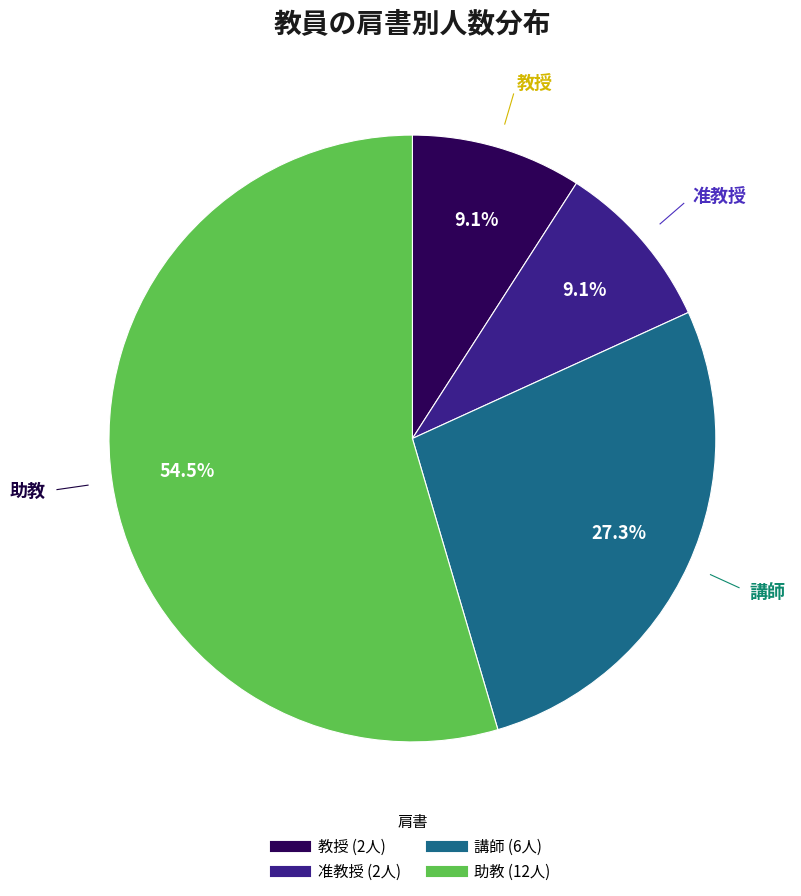

Which category accounts for the majority?

助教